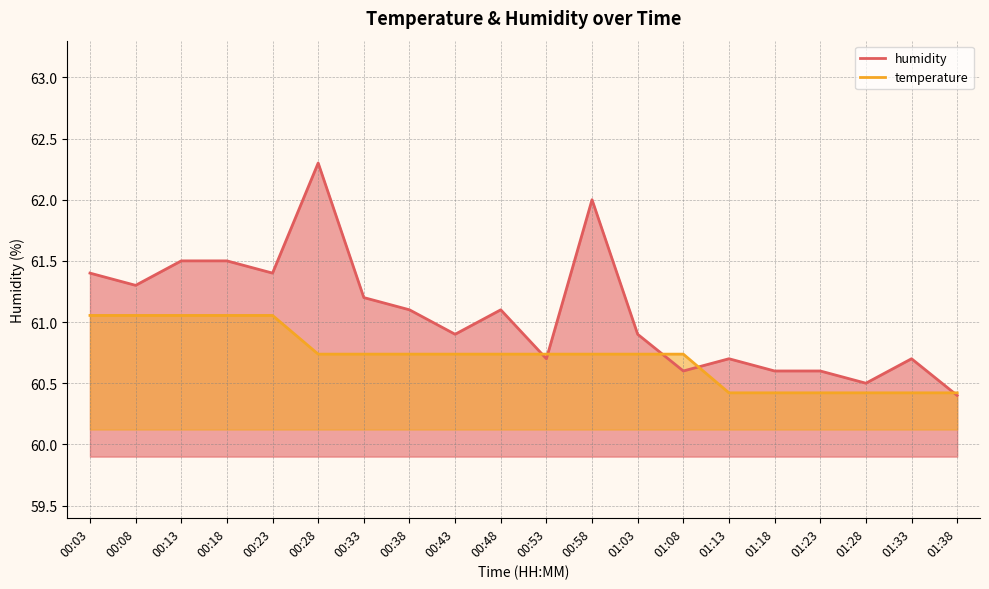

The value of humidity at 00:48 is 61.1. True or false?

True